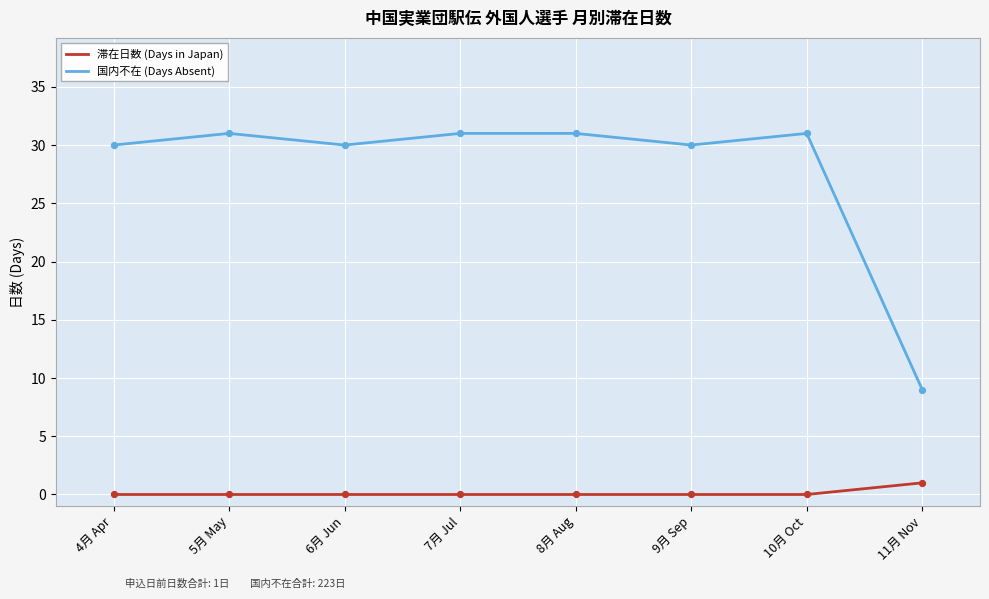

Is the value of 滞在日数 (Days in Japan) at 10月 Oct greater than the value of 国内不在 (Days Absent) at 10月 Oct?

No